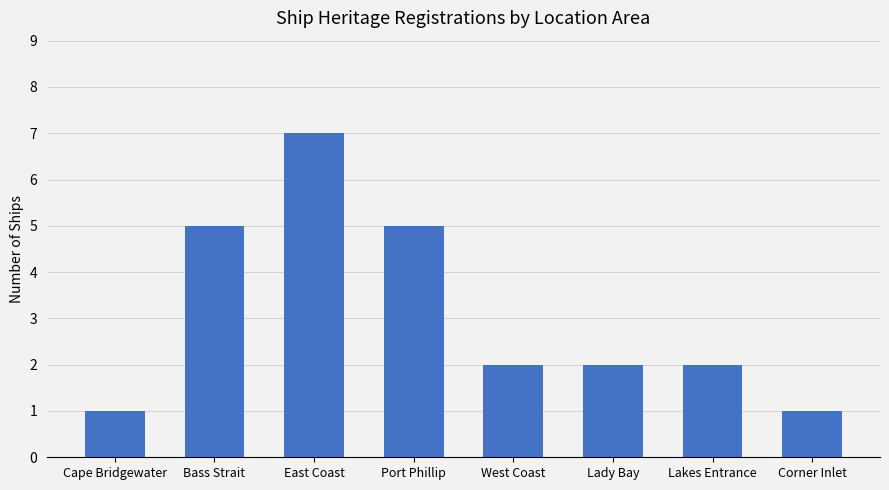

True or false: the data shows 13 at East Coast.

False